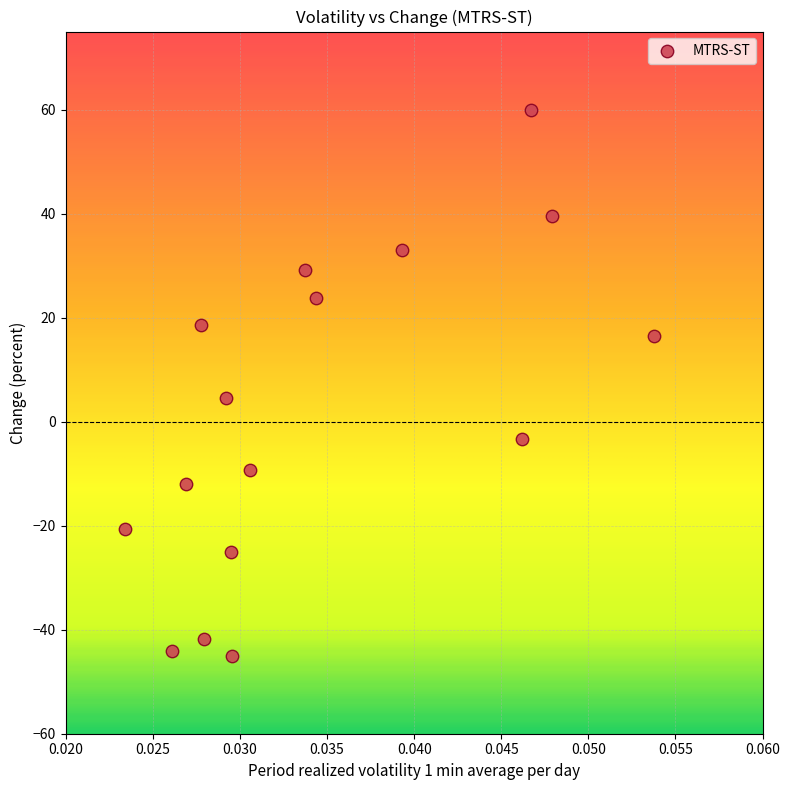

What Y value in the scatter plot is closest to 7?

4.5